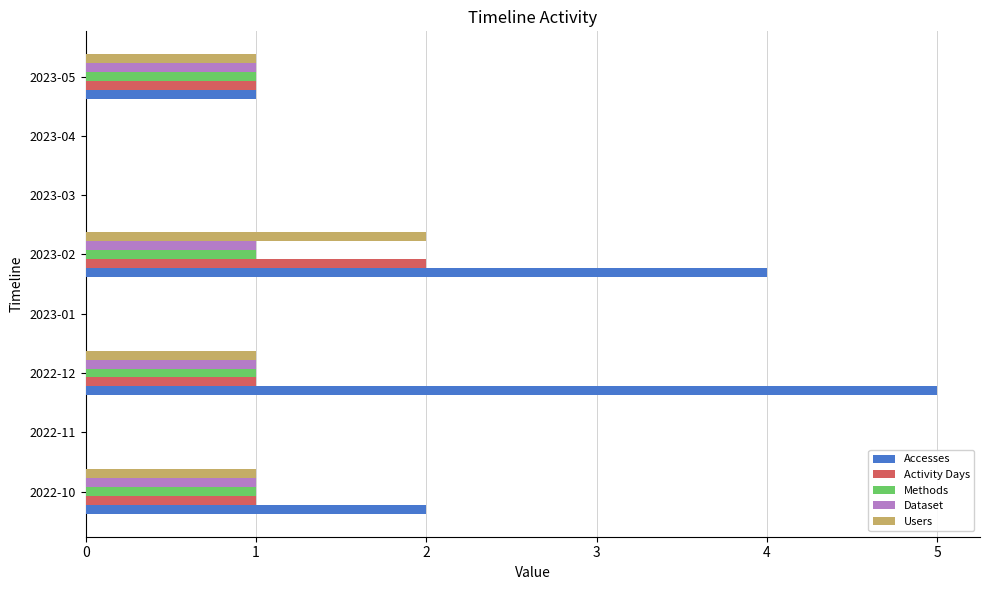

Is it true that Methods equals 1 at 2022-10?

True